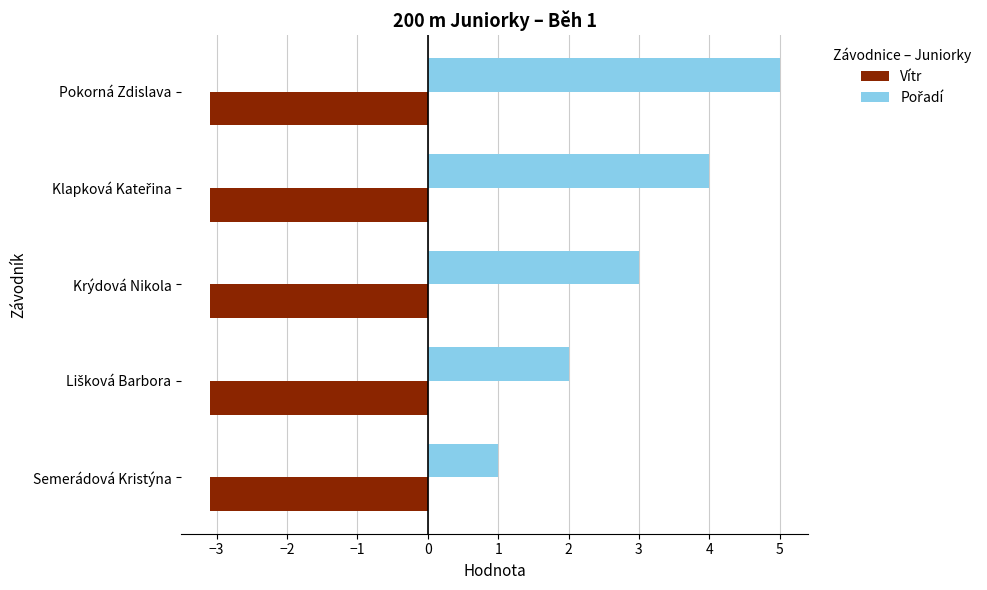

What is the approximate value of Vítr at Pokorná Zdislava?

-3.1